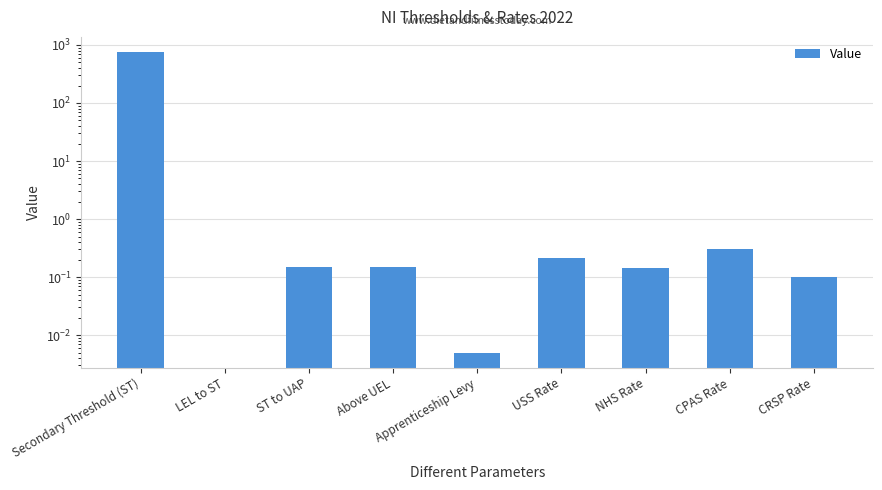

List the labels in order of value, smallest first.

LEL to ST, Apprenticeship Levy, CRSP Rate, NHS Rate, ST to UAP, Above UEL, USS Rate, CPAS Rate, Secondary Threshold (ST)